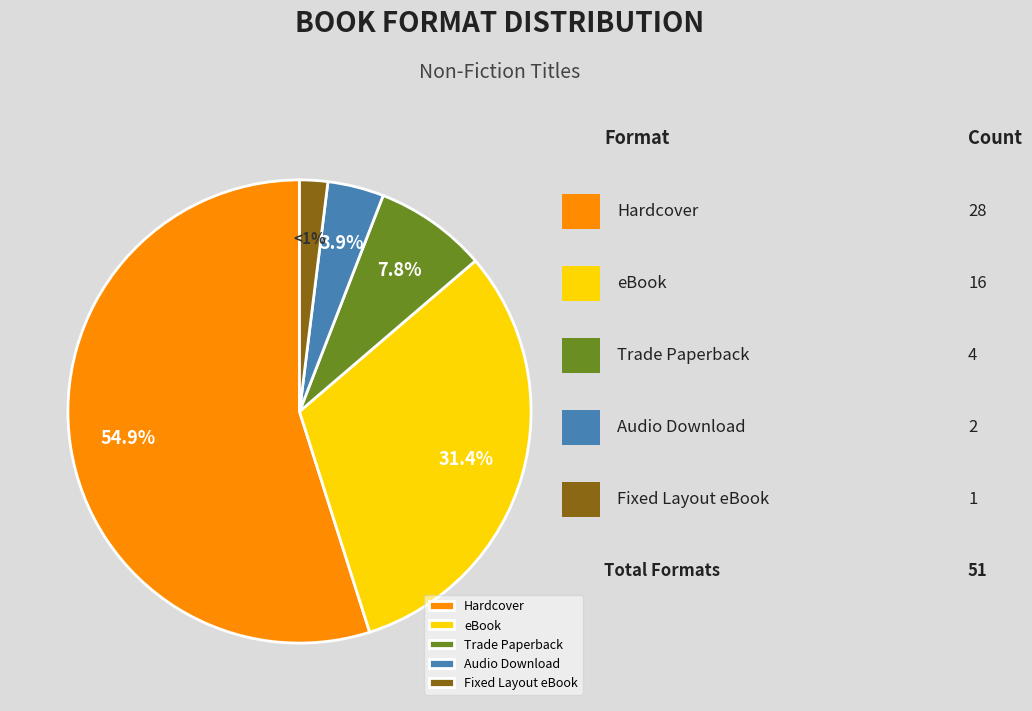

Is it true that Trade Paperback is 8% of the pie?

True